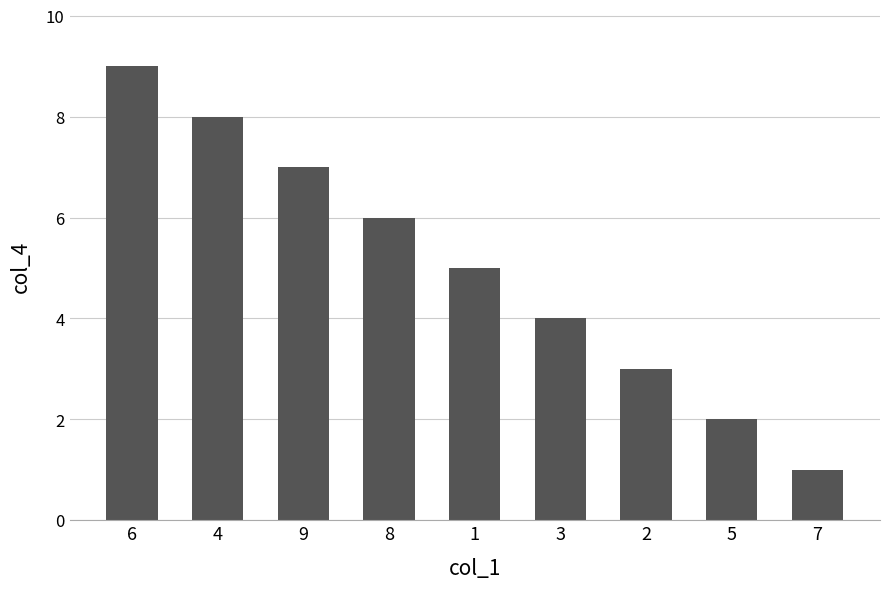

What is the difference between the maximum and minimum values?

8